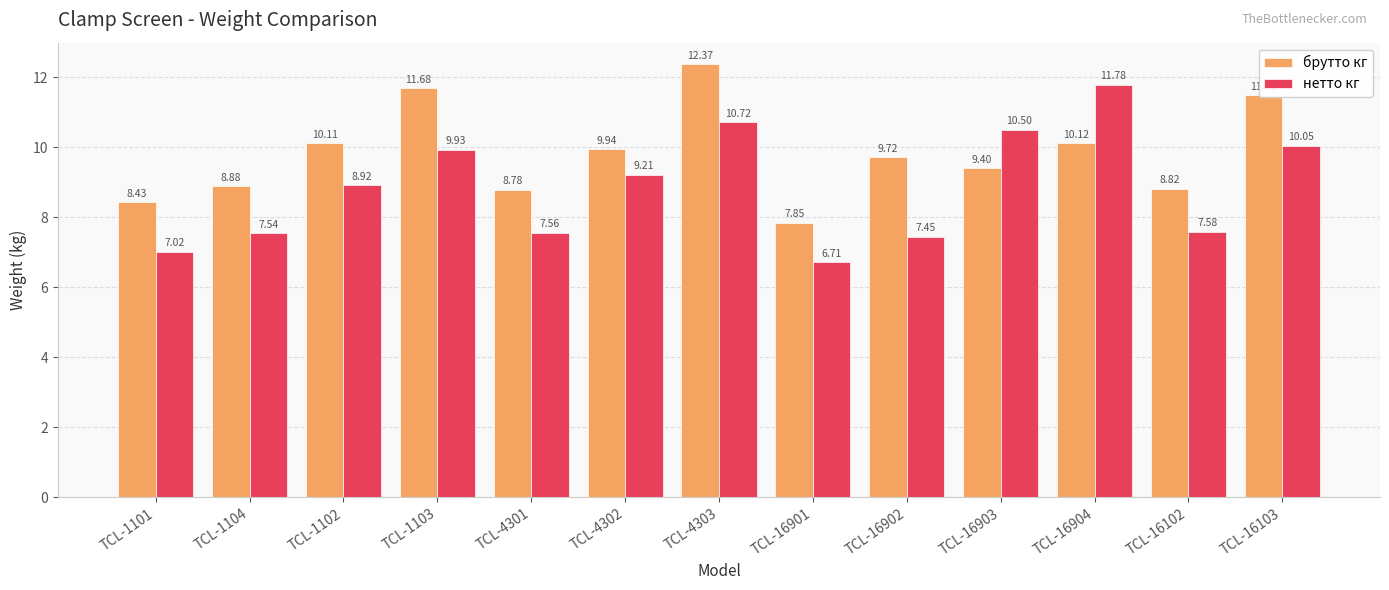

What is the value of the брутто кг bar at the 3rd from the left?

10.1